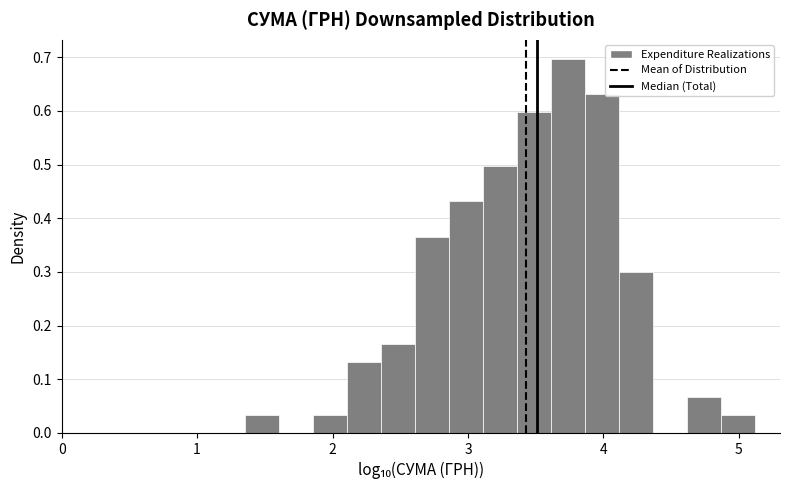

Read against the x-axis, roughly where is the centre of the tallest bar?

3.7